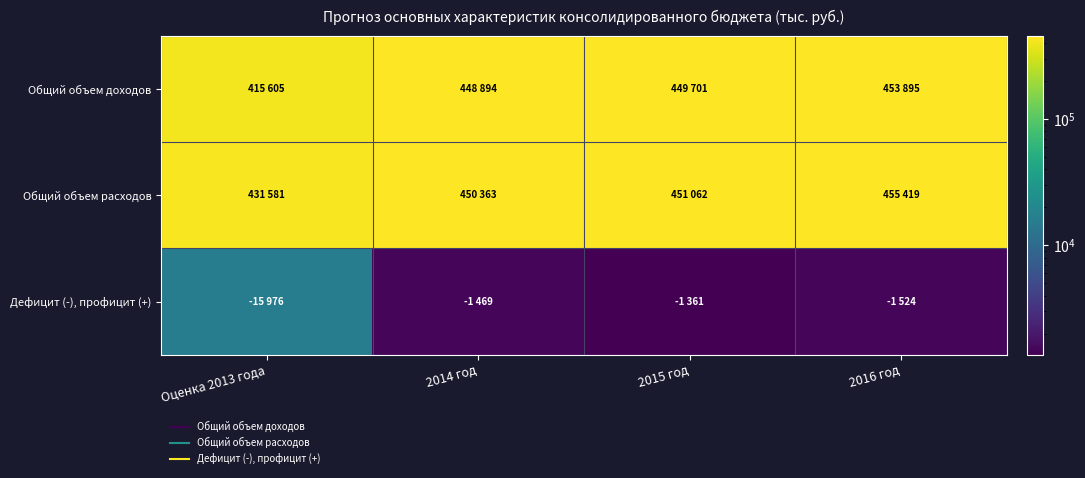

At how many categories does at least one series exceed 33564?

4